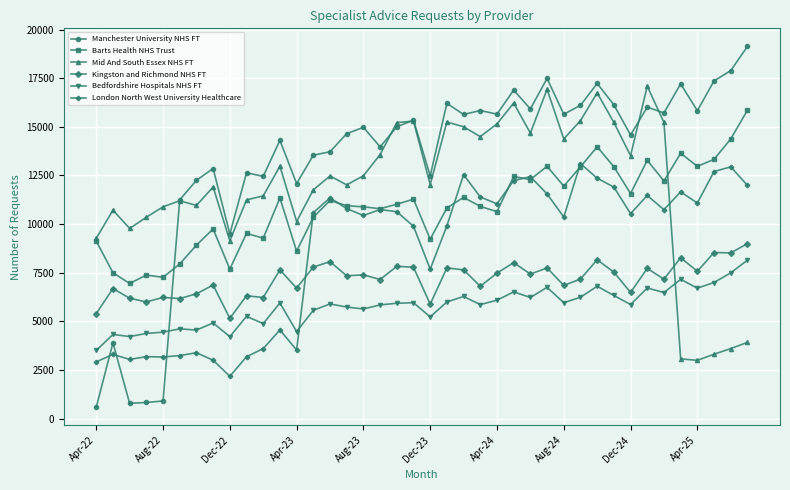

True or false: London North West University Healthcare has more than 2 points higher than both neighbors.

True